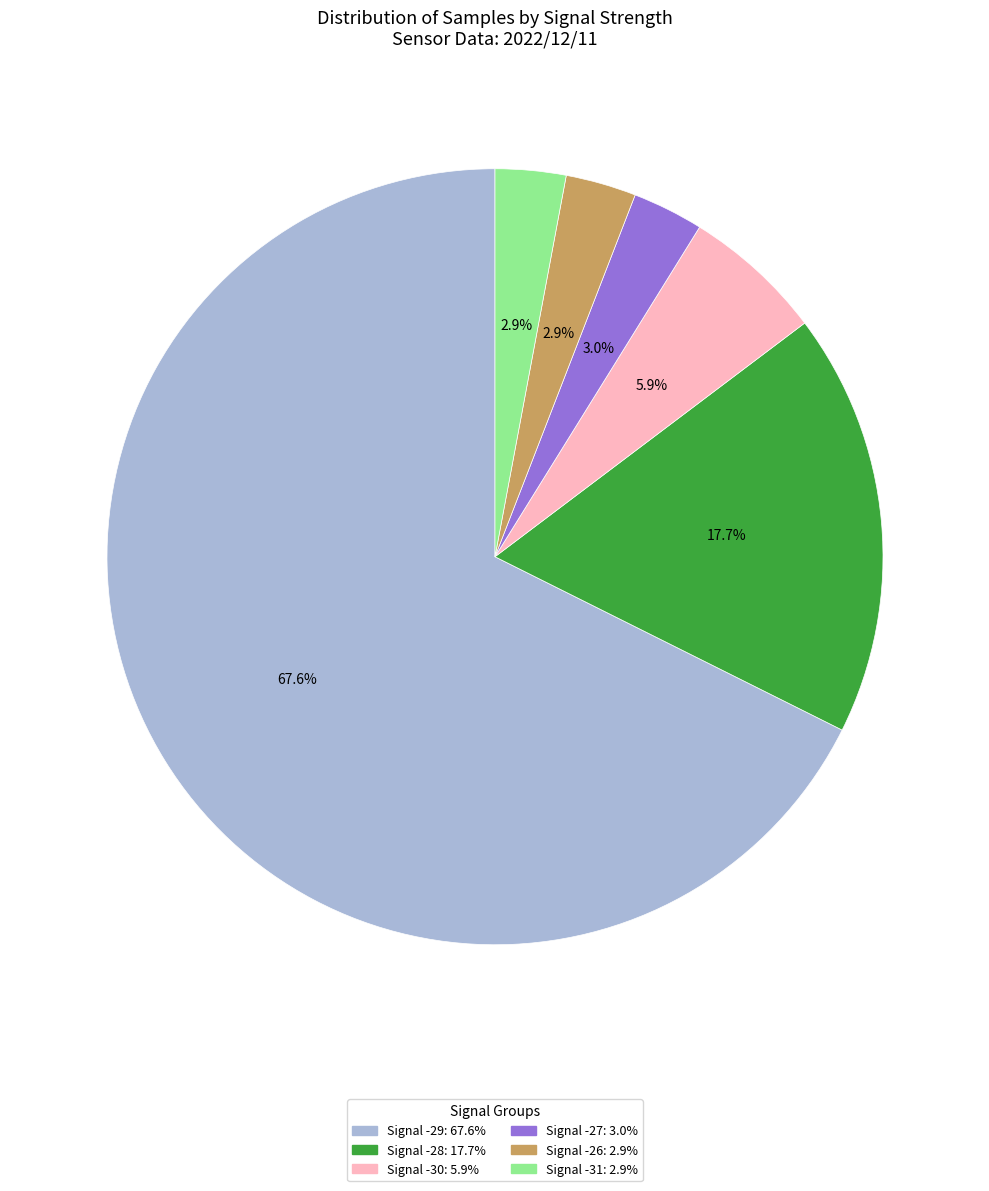

Is there a majority slice in this chart?

Yes